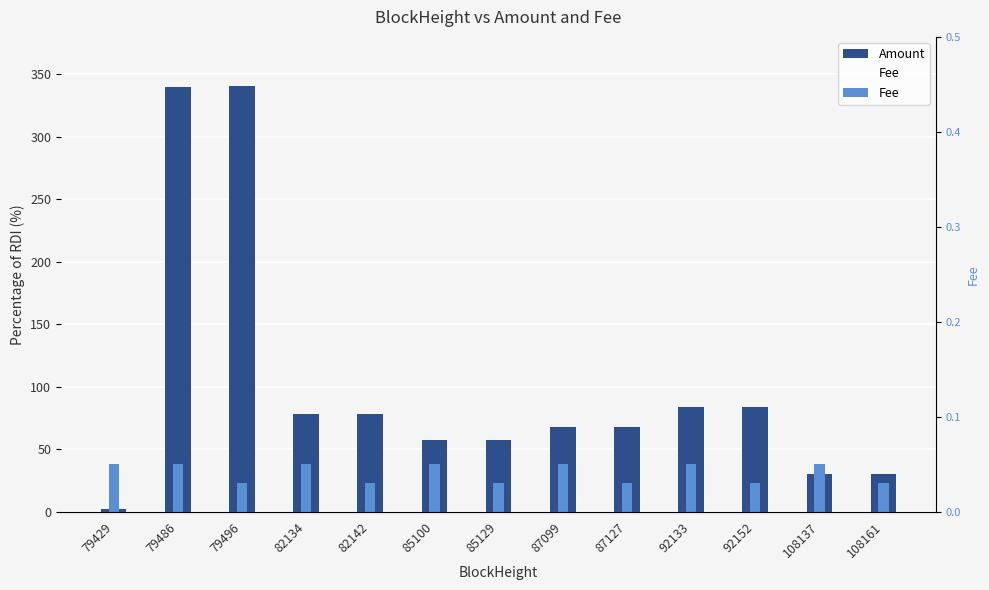

True or false: Fee has a value of 0.1 at 82134.

True